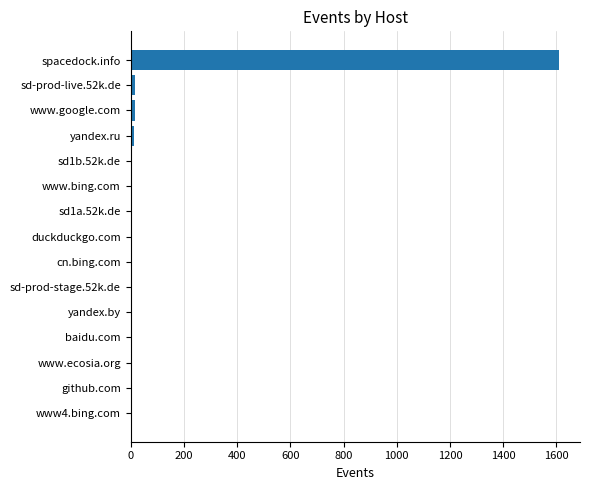

What is the maximum value shown in the chart?

1608